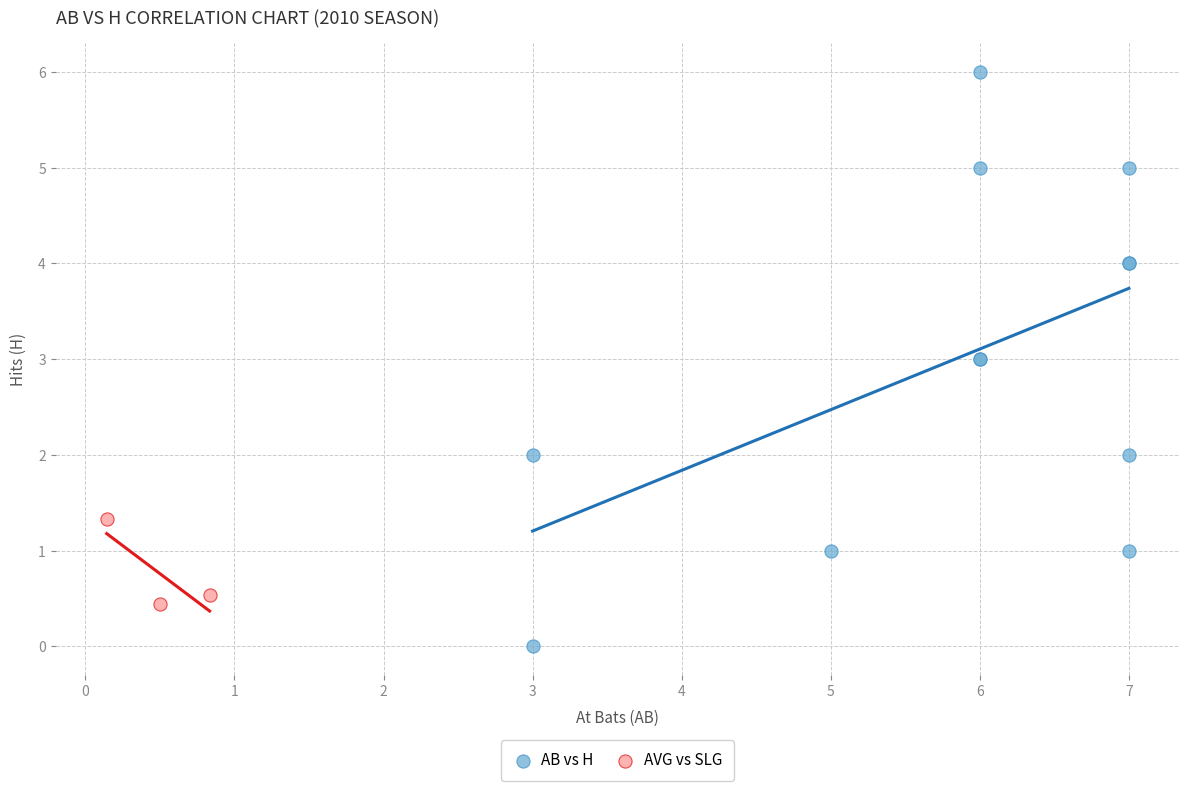

What are all the series names shown in the legend?

AB vs H, AVG vs SLG